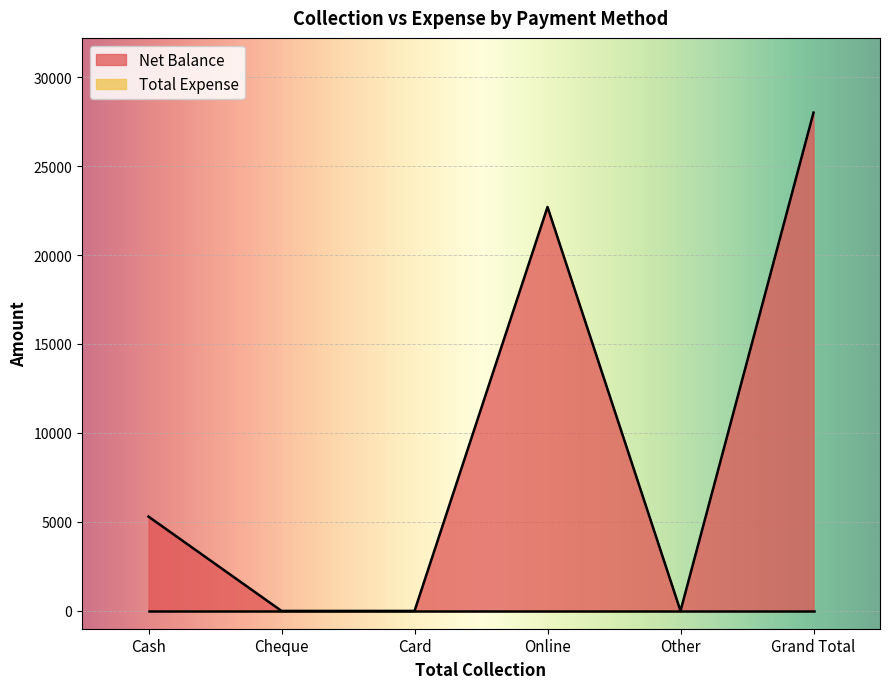

The Net Balance series shows 0 at Cheque. True or false?

True